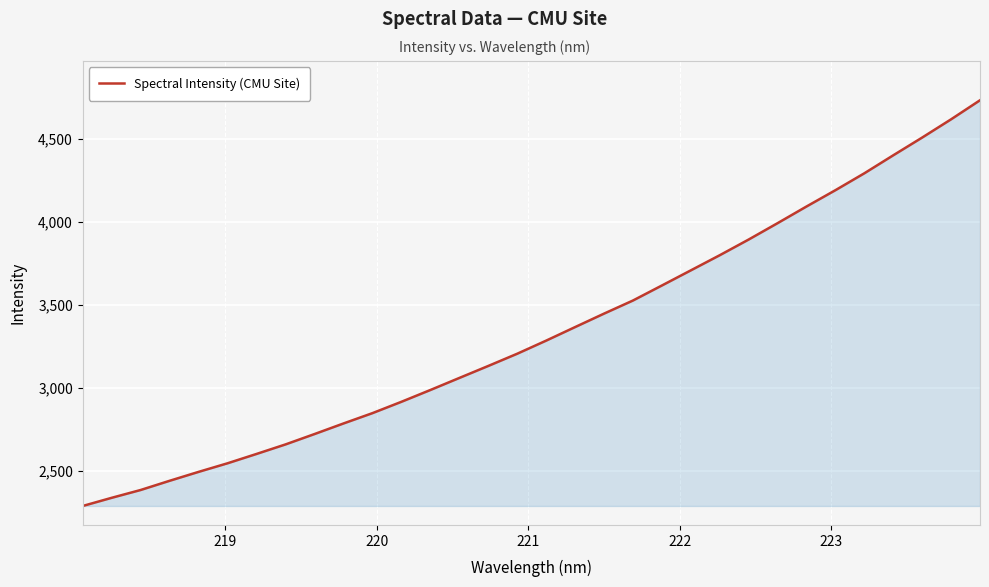

What is the smallest value displayed?

2288.0